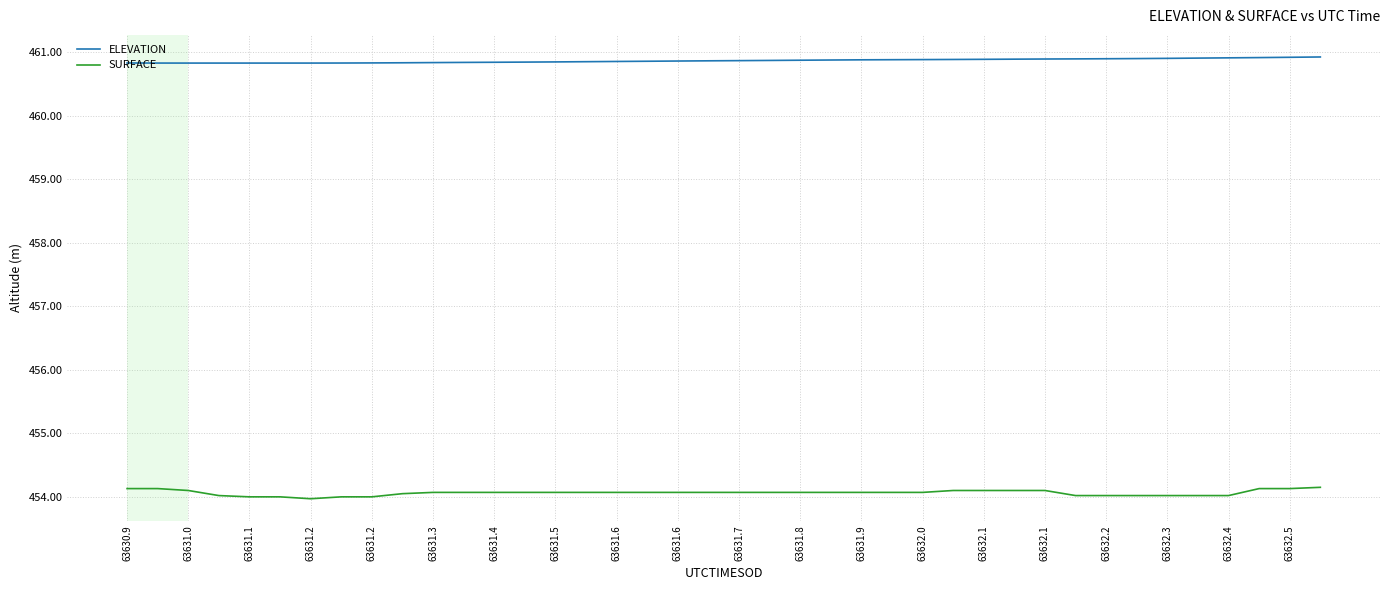

How many lines are shown in the chart?

2